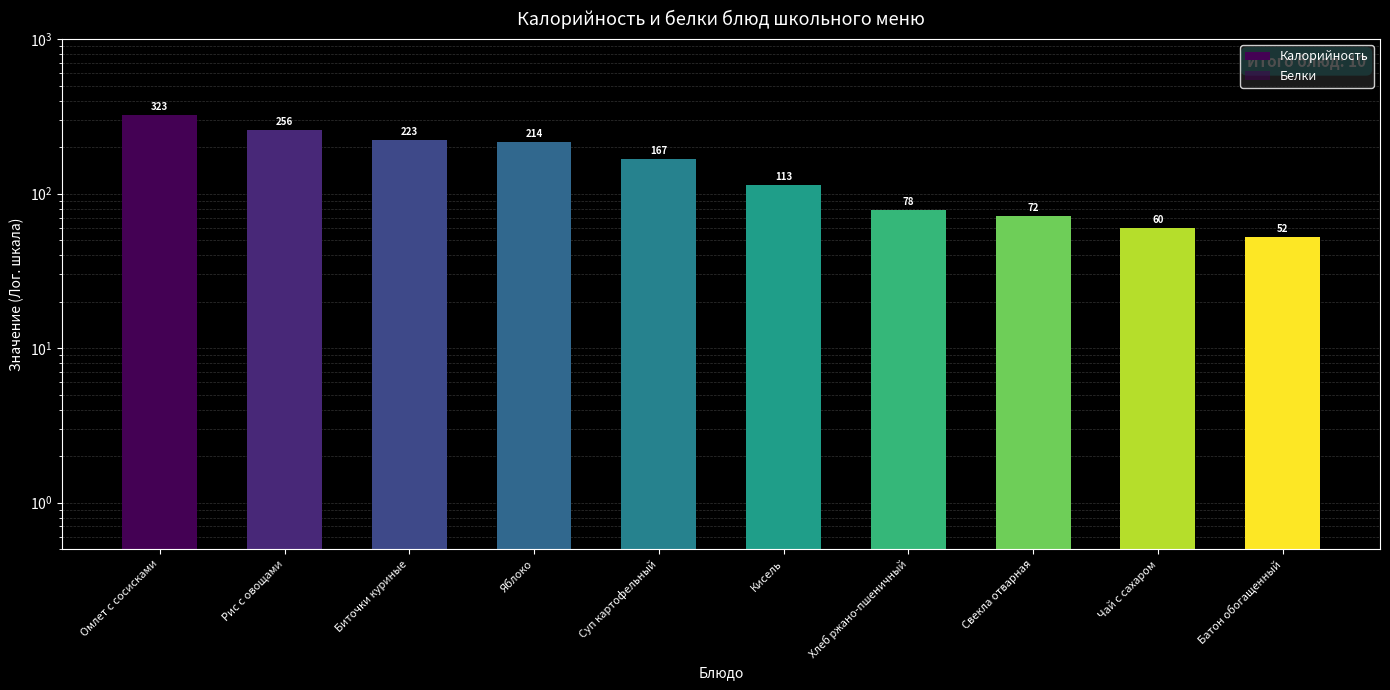

Rank the series at Биточки куриные from highest to lowest value.

Калорийность, Белки